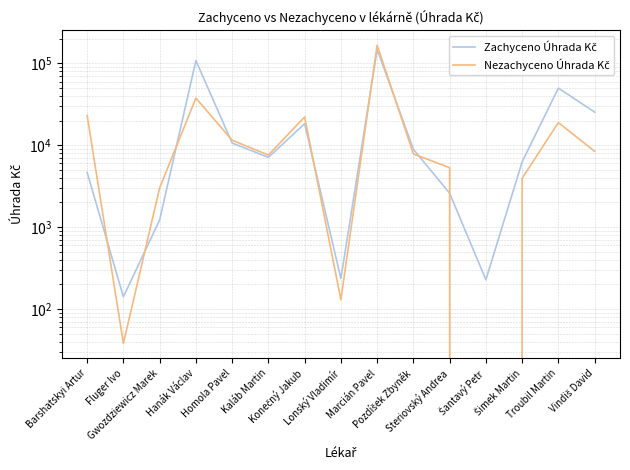

List the series in order of their overall mean, lowest first.

Nezachyceno Úhrada Kč, Zachyceno Úhrada Kč